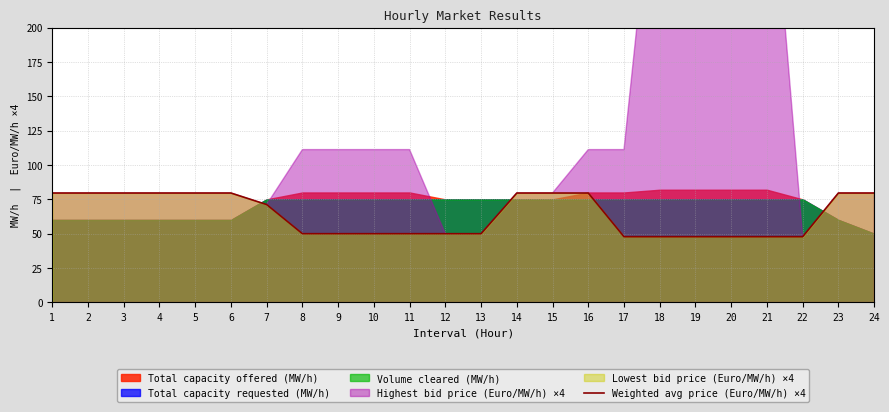

Rank the categories by value from lowest to highest.

17, 18, 19, 20, 21, 22, 8, 9, 10, 11, 12, 13, 7, 1, 2, 3, 4, 5, 6, 14, 15, 16, 23, 24